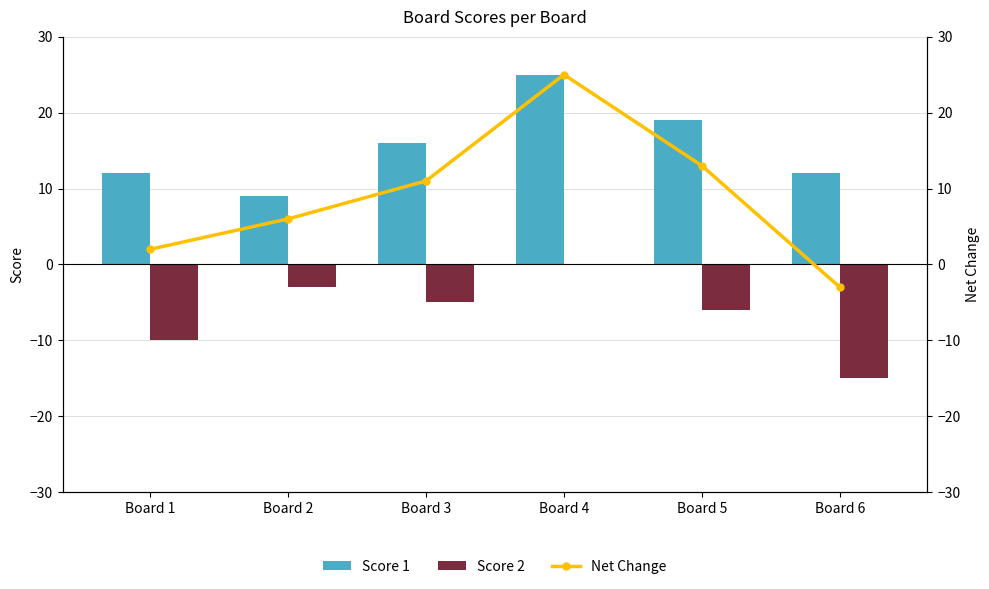

Reading right to left, transcribe all the data shown in this chart.

Score 1: 12	19	25	16	9	12
Score 2: -15	-6	0	-5	-3	-10
Net Change: -3	13	25	11	6	2